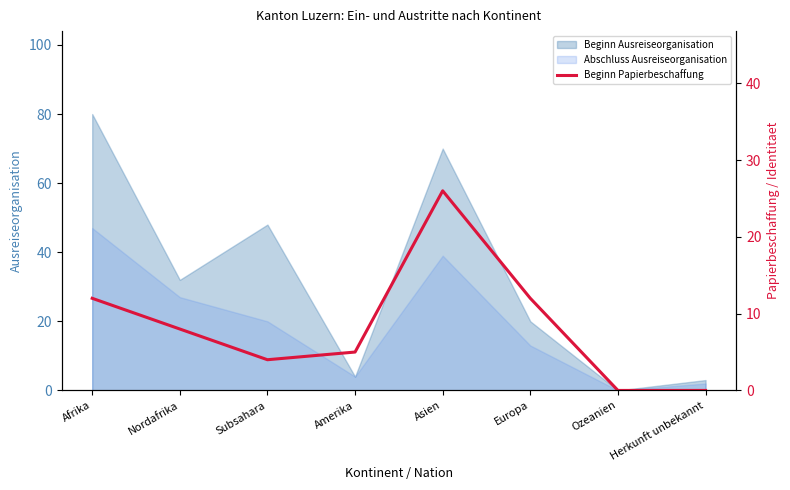

The chart shows a value of -9 at Herkunft unbekannt. True or false?

False